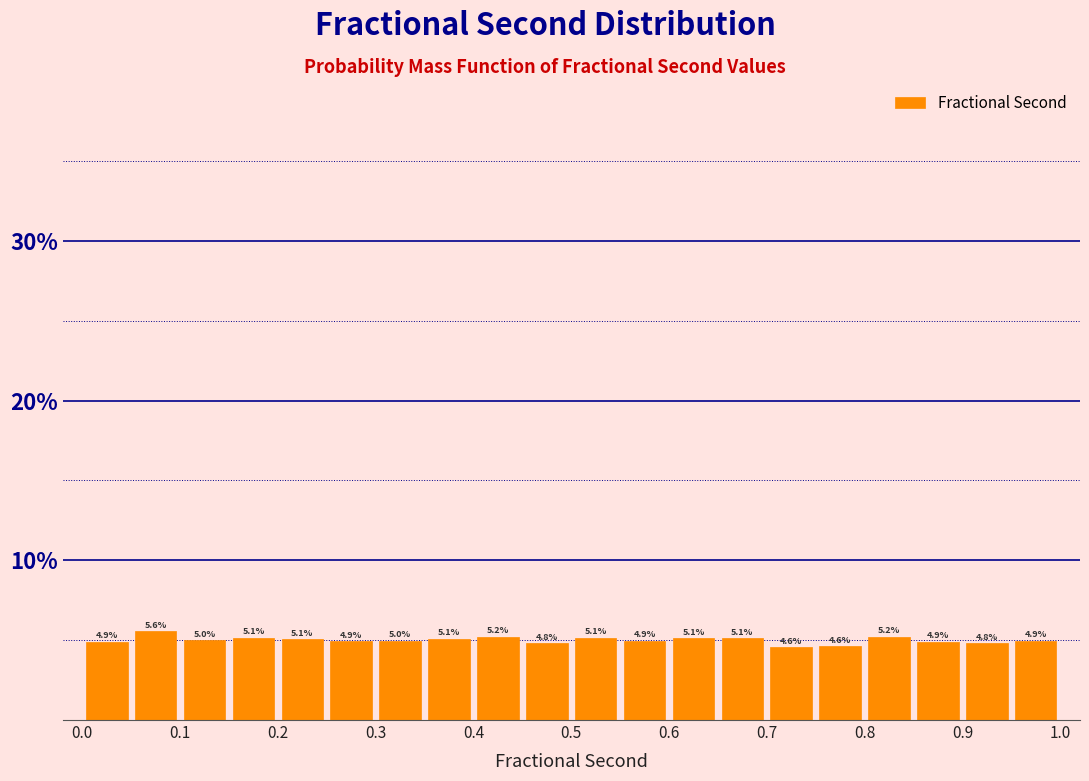

Reading left to right, transcribe this chart: for each bar, give the range it covers on the x-axis and its height. The bar edges are not printed on the chart, so give them approximately, as read against the axis.

0.00 to 0.05: 4.9
0.05 to 0.10: 5.6
0.10 to 0.15: 5.0
0.15 to 0.20: 5.1
0.20 to 0.25: 5.1
0.25 to 0.30: 4.9
0.30 to 0.35: 5.0
0.35 to 0.40: 5.1
0.40 to 0.45: 5.2
0.45 to 0.50: 4.8
0.50 to 0.55: 5.1
0.55 to 0.60: 4.9
0.60 to 0.65: 5.1
0.65 to 0.70: 5.1
0.70 to 0.75: 4.6
0.75 to 0.80: 4.6
0.80 to 0.85: 5.2
0.85 to 0.90: 4.9
0.90 to 0.95: 4.8
0.95 to 1.00: 4.9